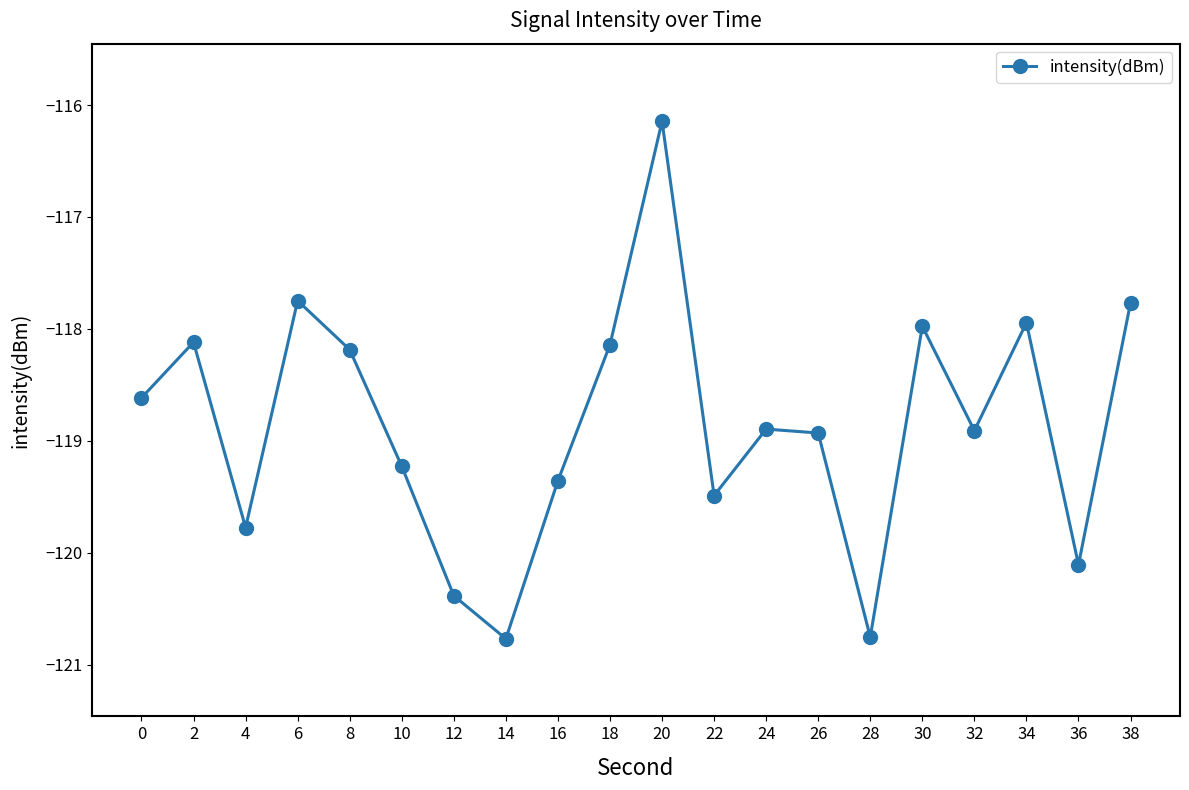

What is the value of the 10th point from the left?

-118.1